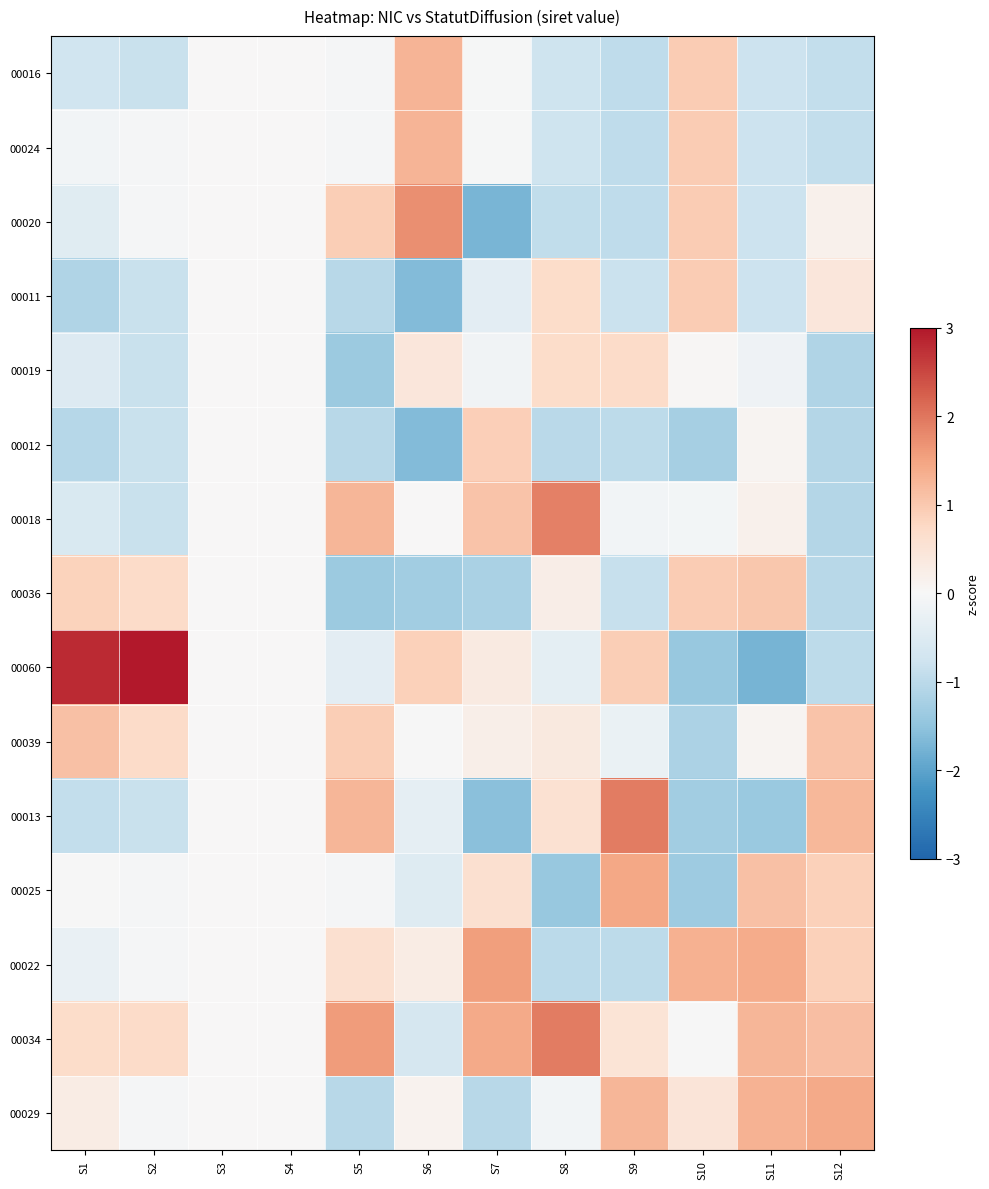

Count the number of categories in the chart.

12